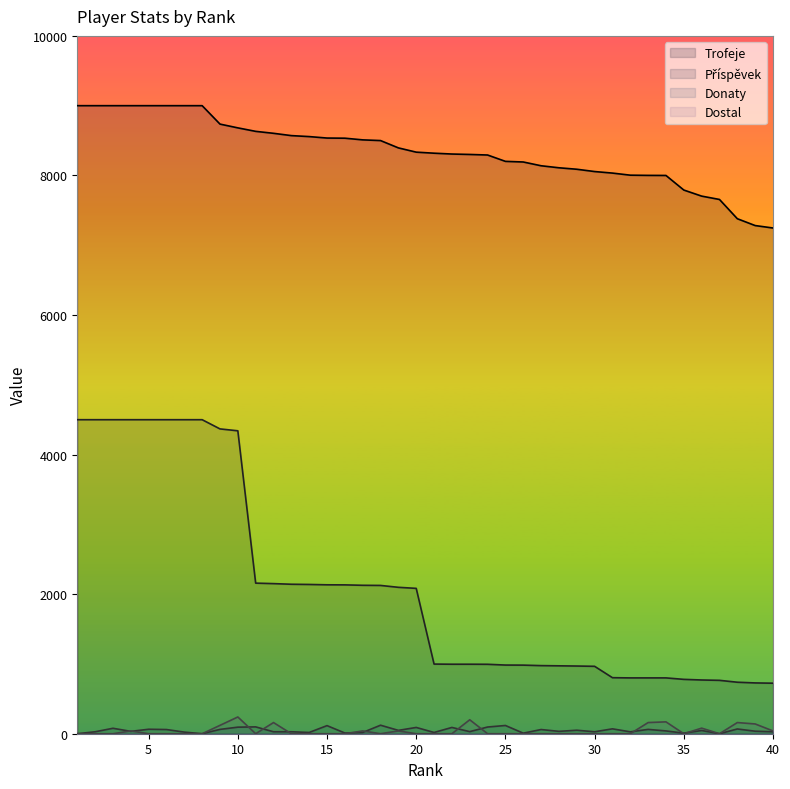

Between 16 and 24, which is larger?

16